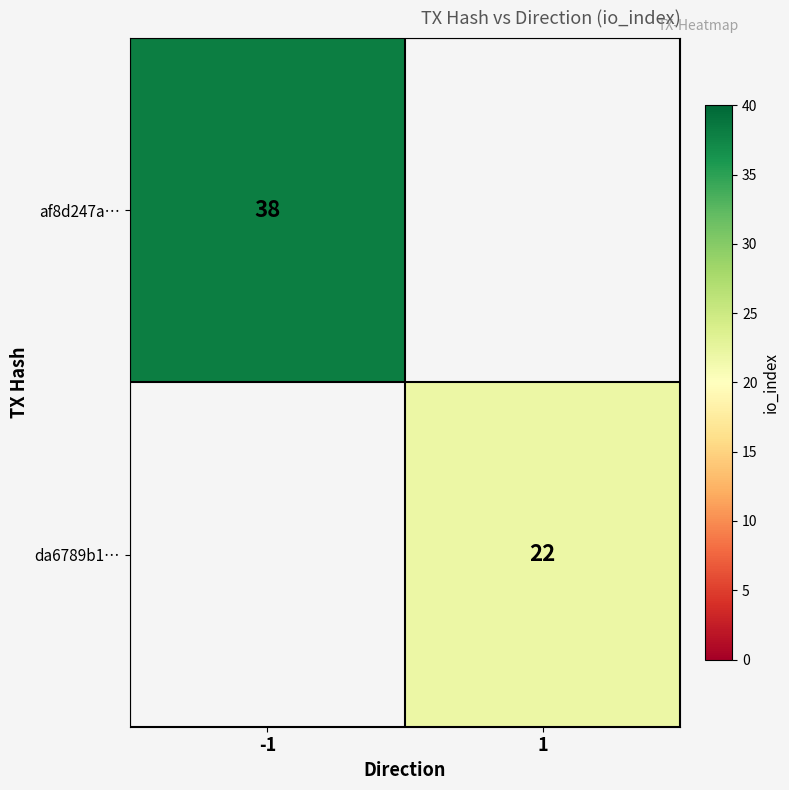

How many categories are shown in the chart?

2